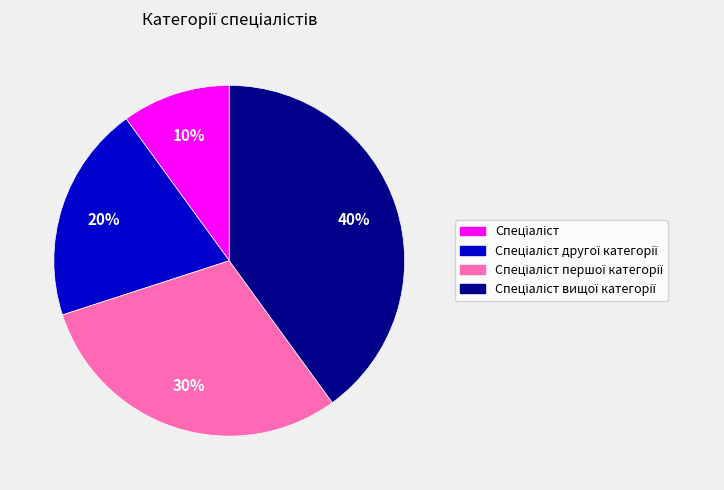

Is there any slice that represents more than half of the pie?

No